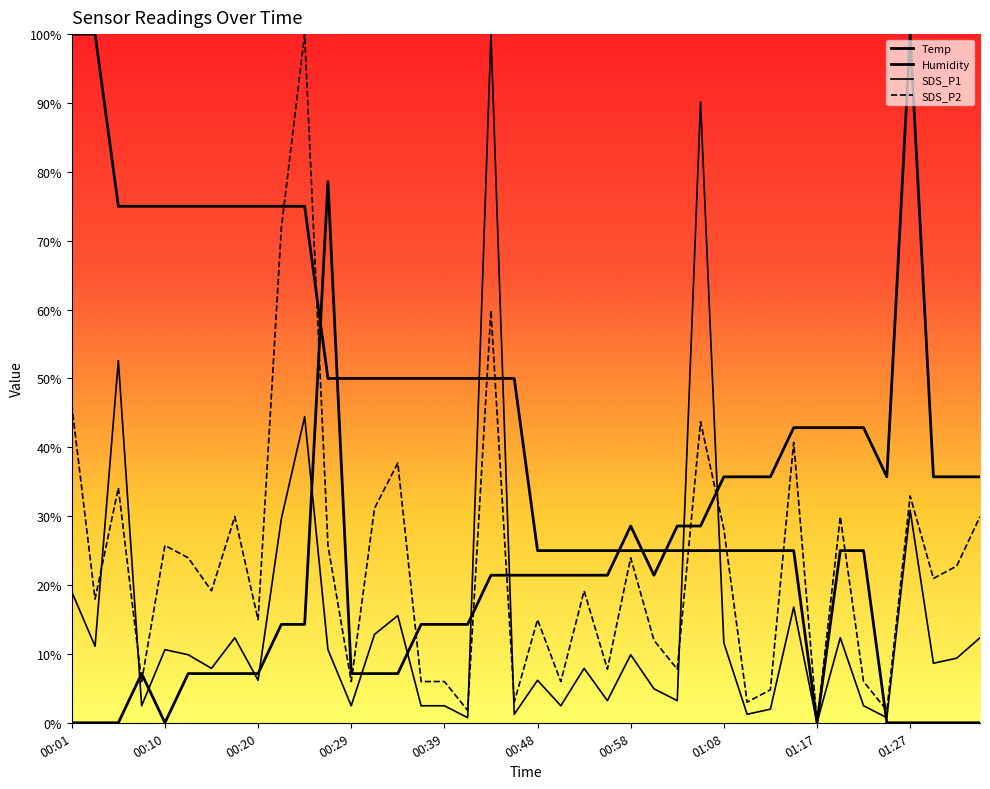

What is the value of the SDS_P2 point at the 24th from the left?

7.8